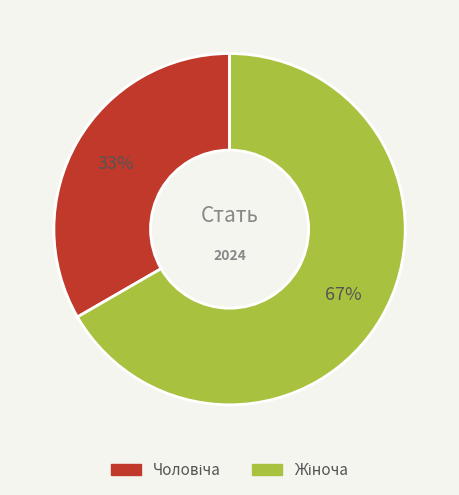

Is there any slice that represents more than half of the pie?

Yes